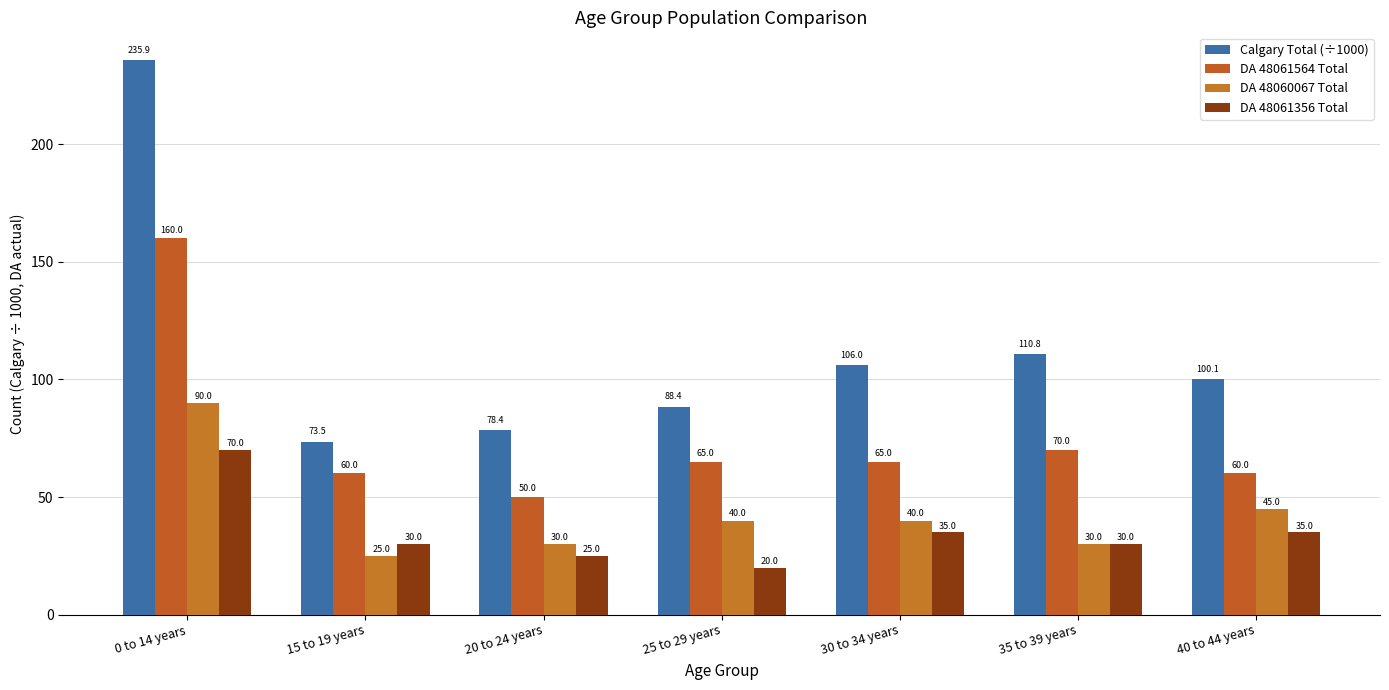

What is the label of the 7th bar from the left?

40 to 44 years